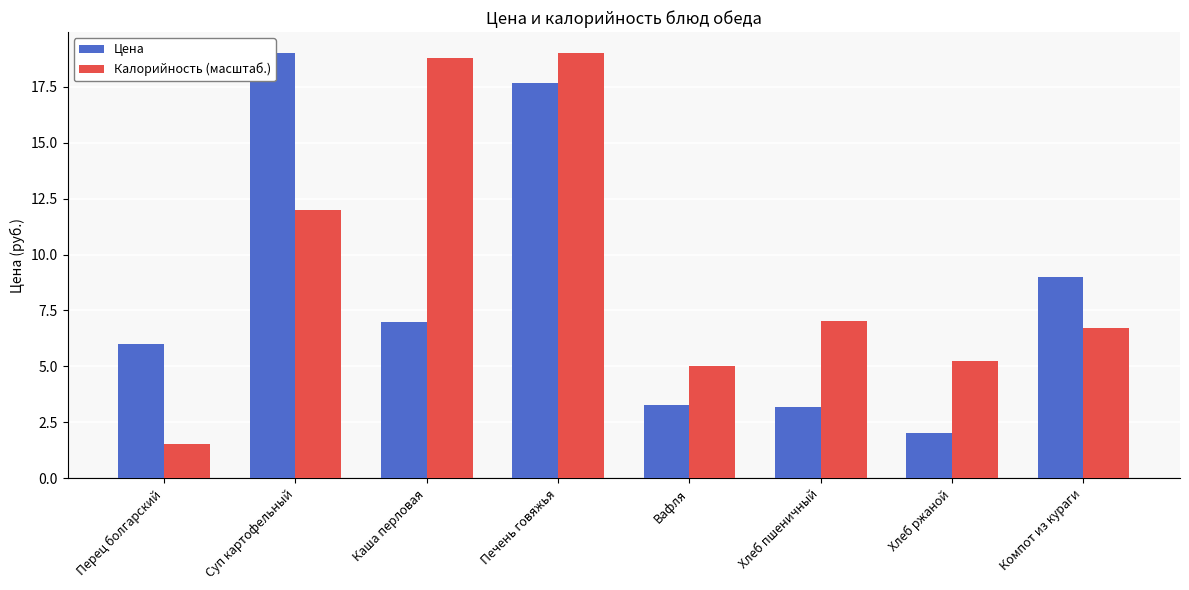

What is the difference between the Калорийность (масштаб.) values at Печень говяжья and Хлеб ржаной?

13.8